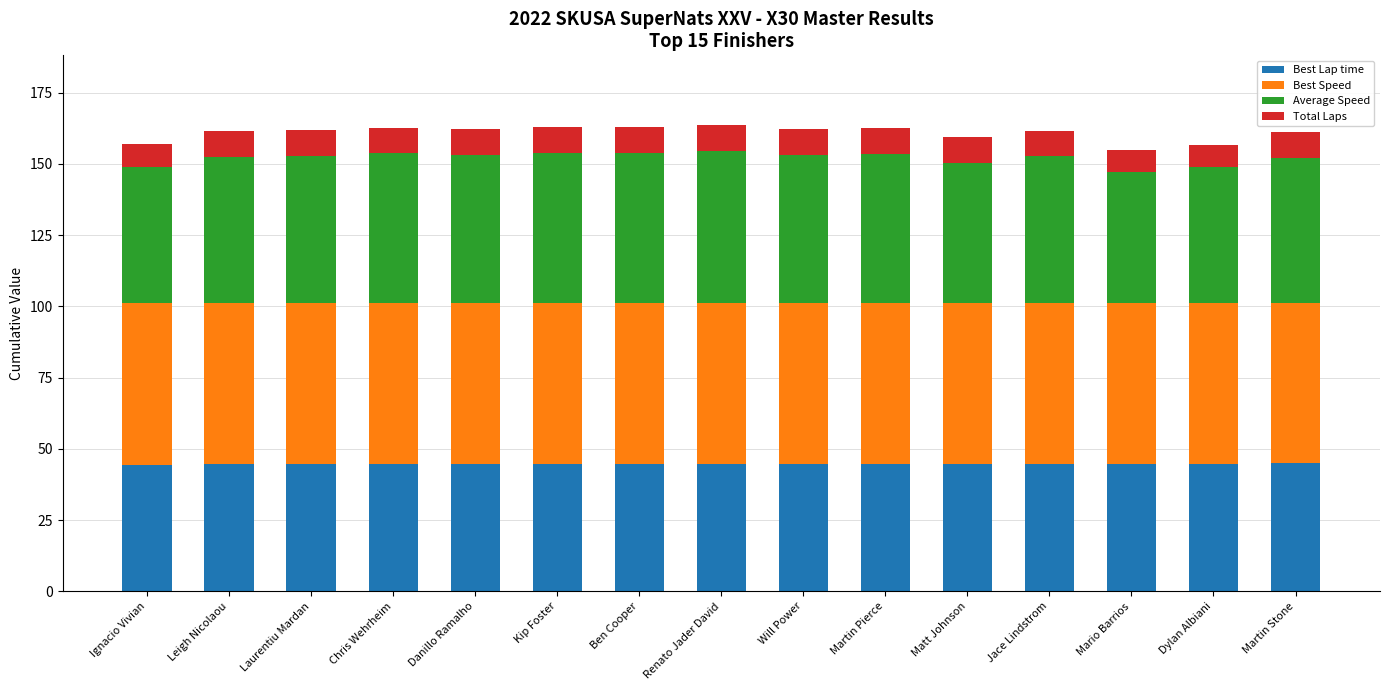

What value does the Best Lap time series have at Chris Wehrheim?

44.6